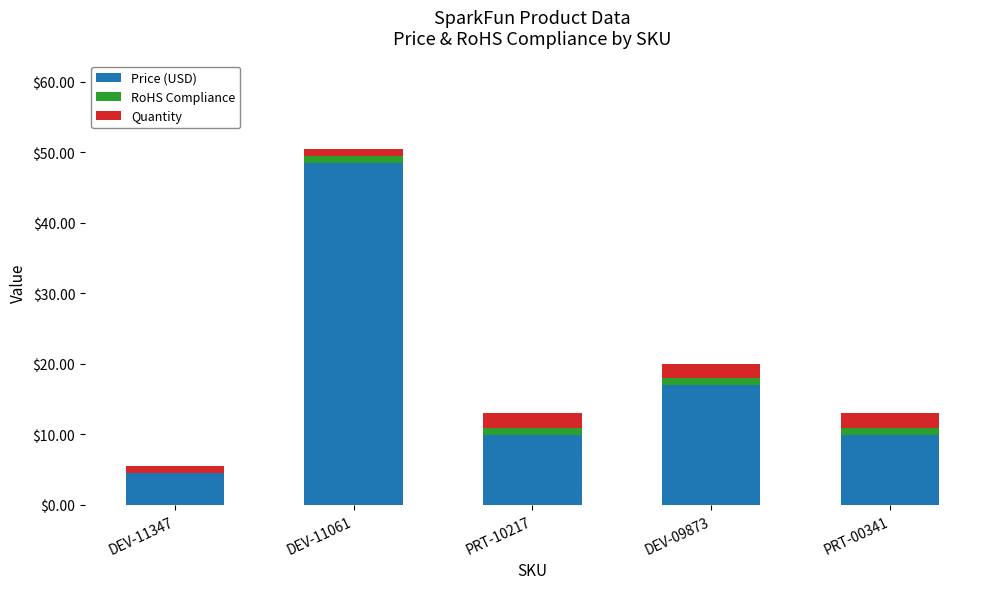

Where does the Price (USD) series first go above 9?

DEV-11061